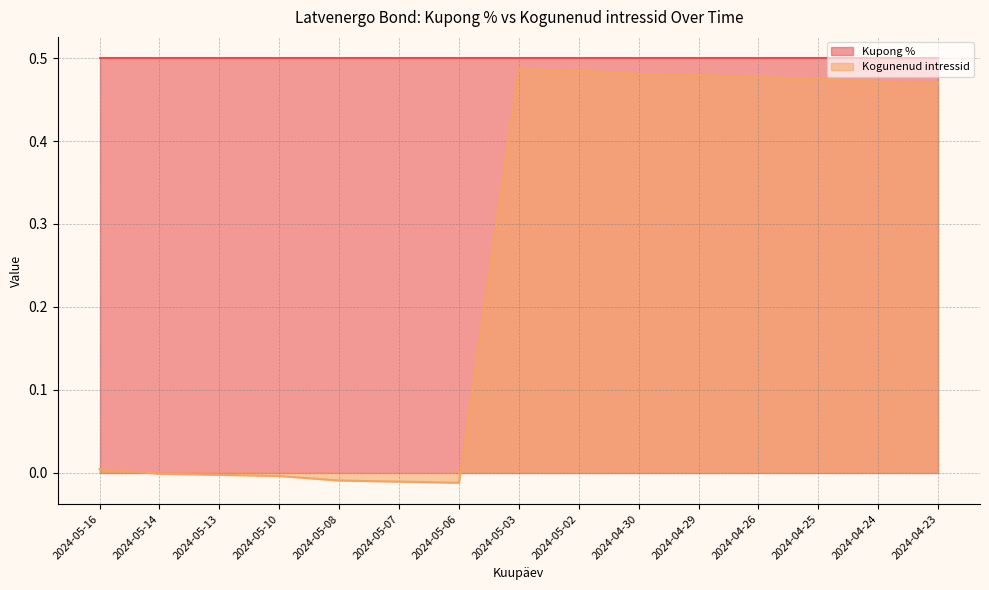

True or false: there are more than 0 points higher than both neighbors.

True